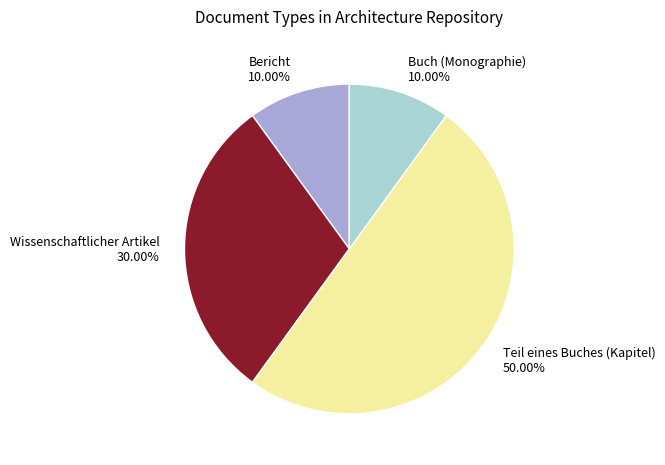

To the nearest percent, what is the difference between the largest and smallest slice percentages?

40%